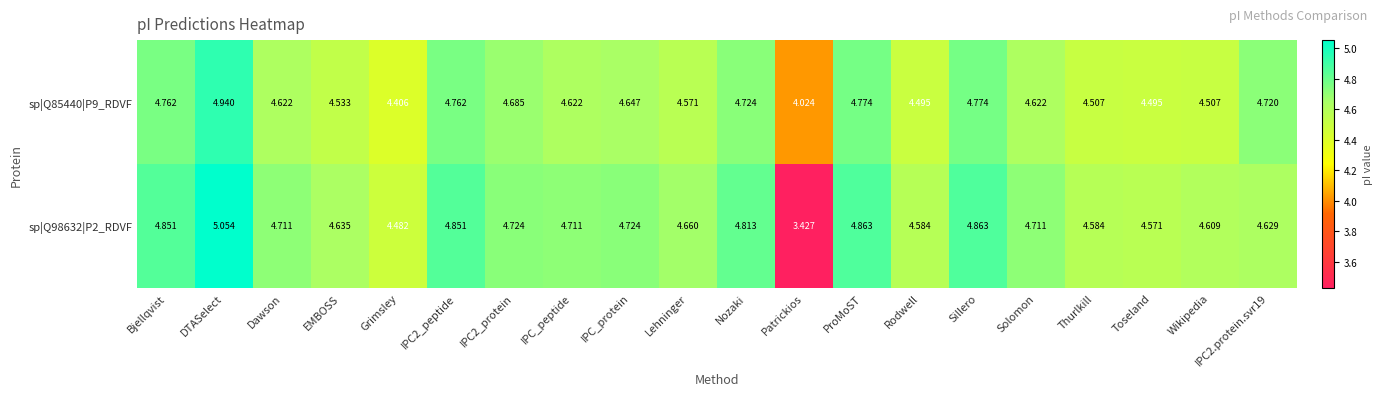

Which category has the lowest value in the sp|Q85440|P9_RDVF series?

Patrickios